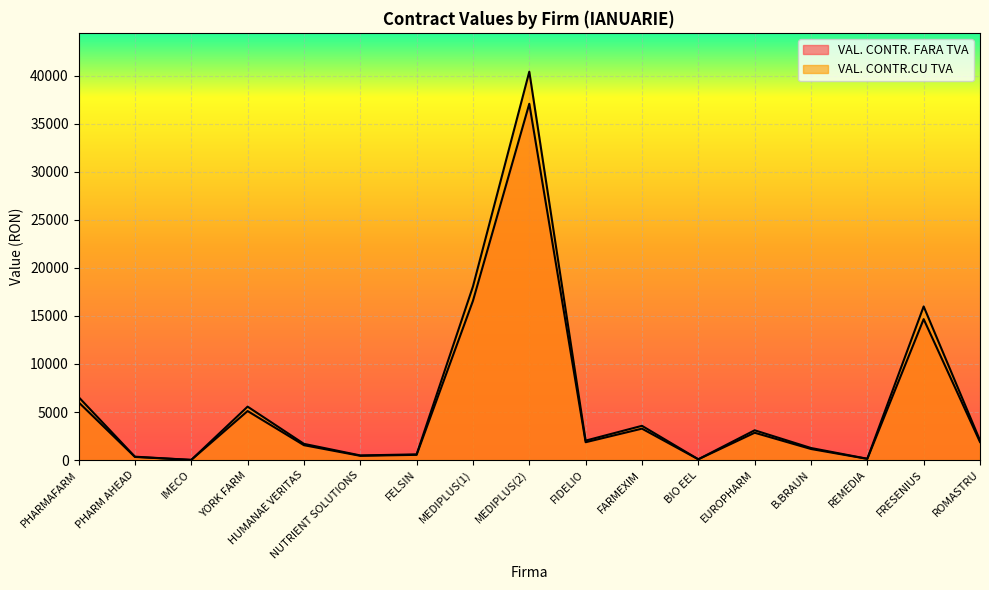

The VAL. CONTR.CU TVA series shows 133.4 at REMEDIA. True or false?

True